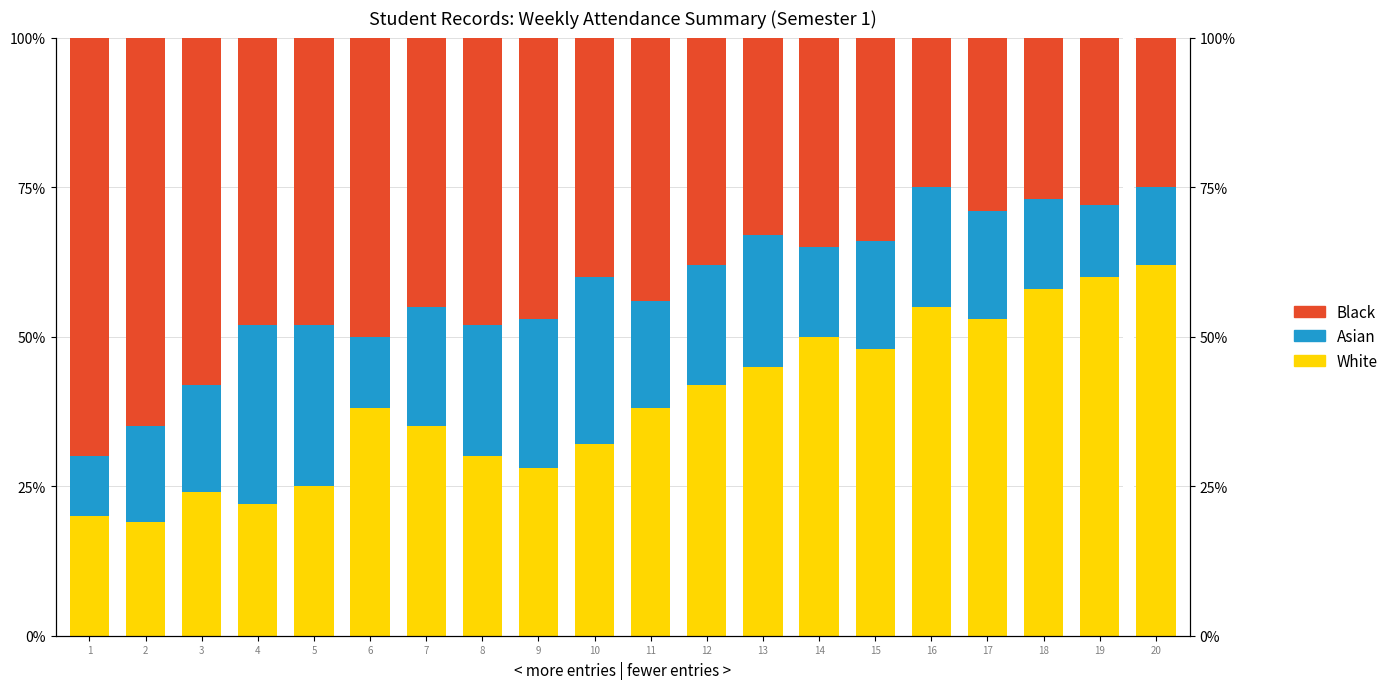

Which series has the largest total across all categories?

Black